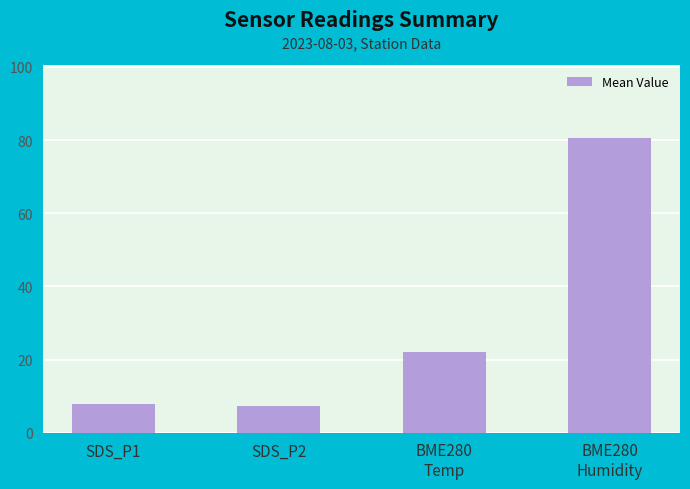

What is the smallest value displayed?

7.2